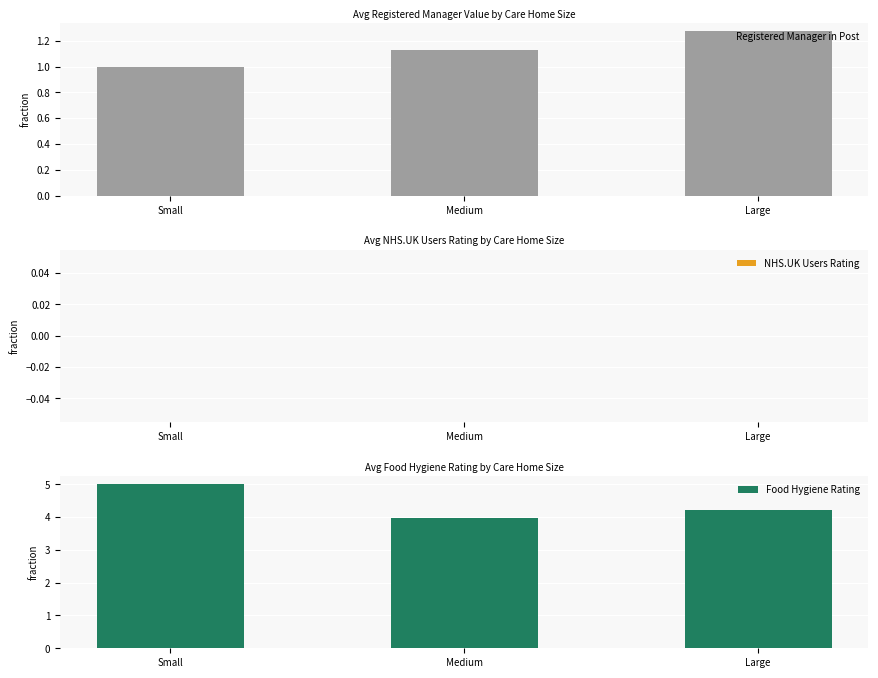

At how many categories does at least one series exceed 2?

3